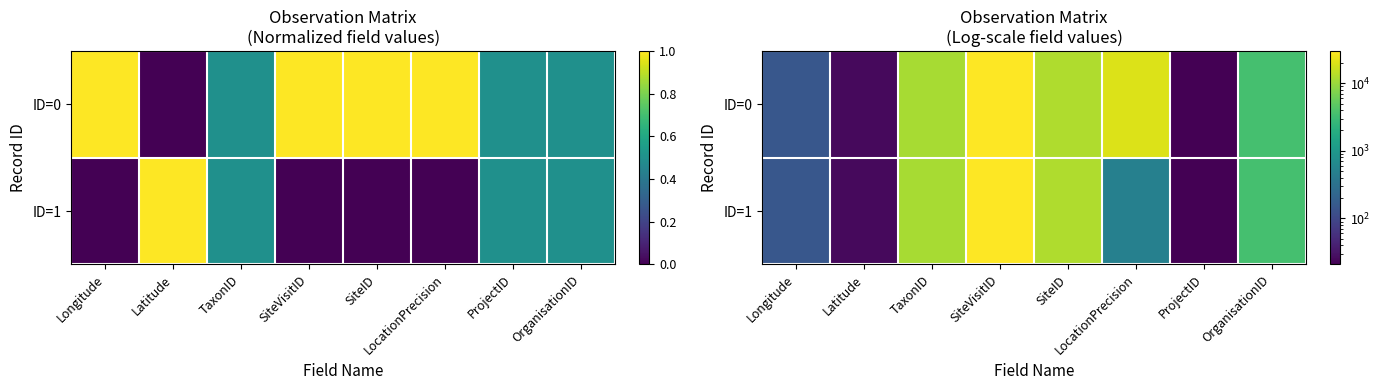

Which series changed the most between Latitude and TaxonID?

ID=1